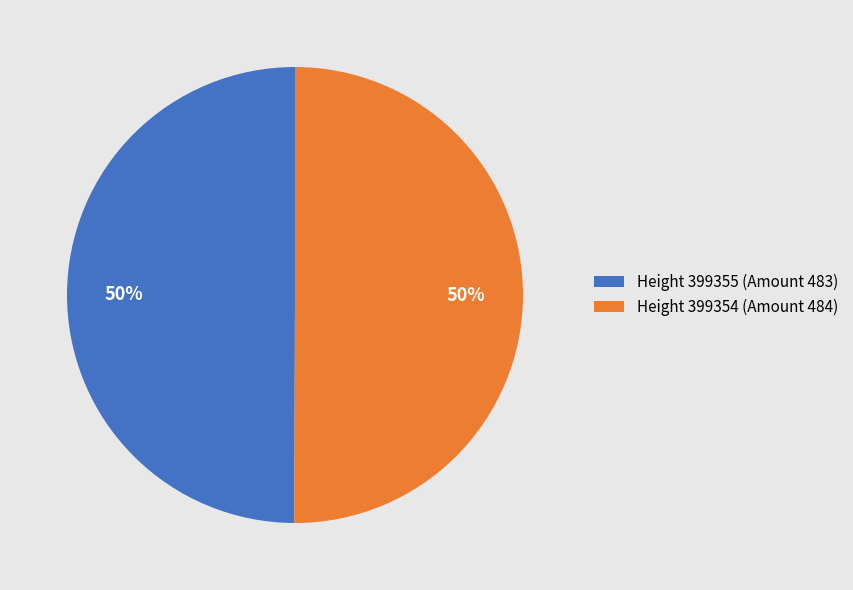

To the nearest percent, what is the average slice percentage?

50%